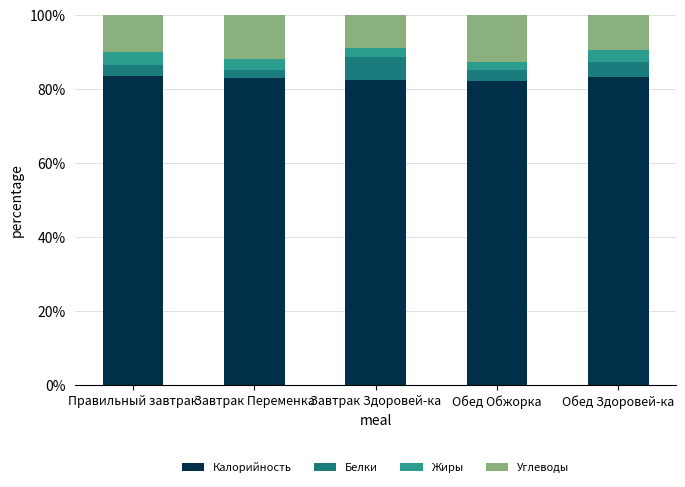

What is the minimum value for Калорийность?

82.1